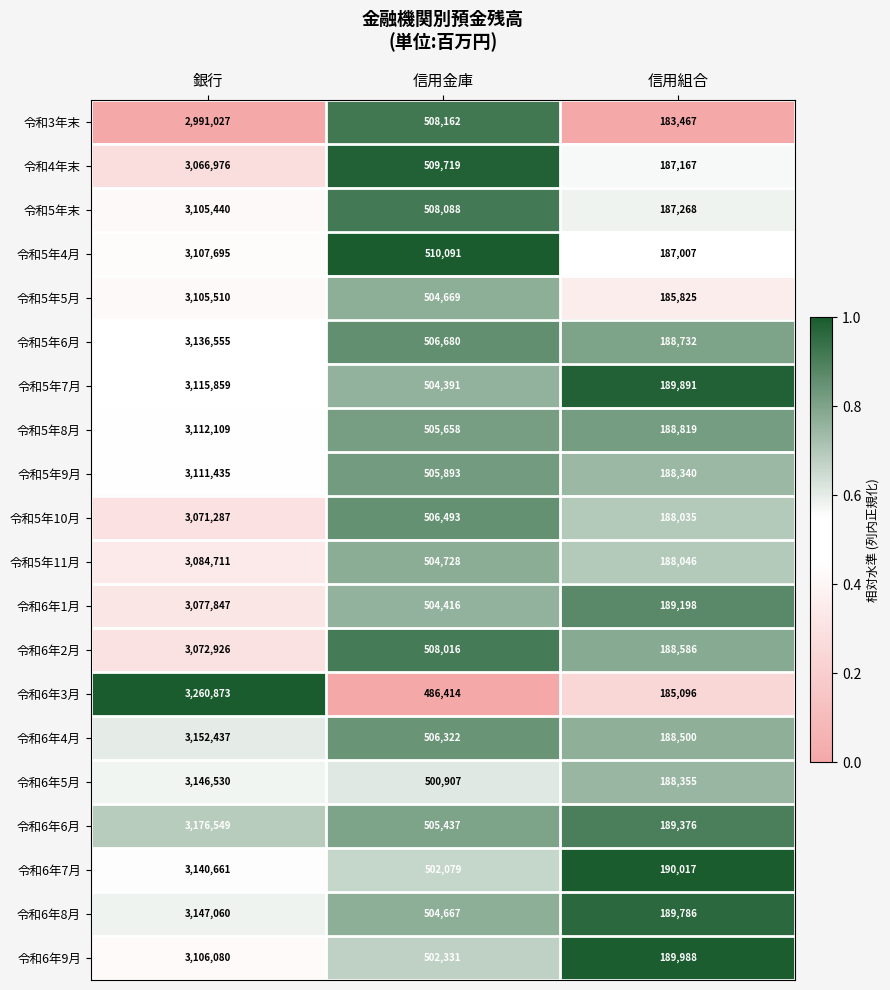

At which category does the chart reach its peak across all series?

銀行